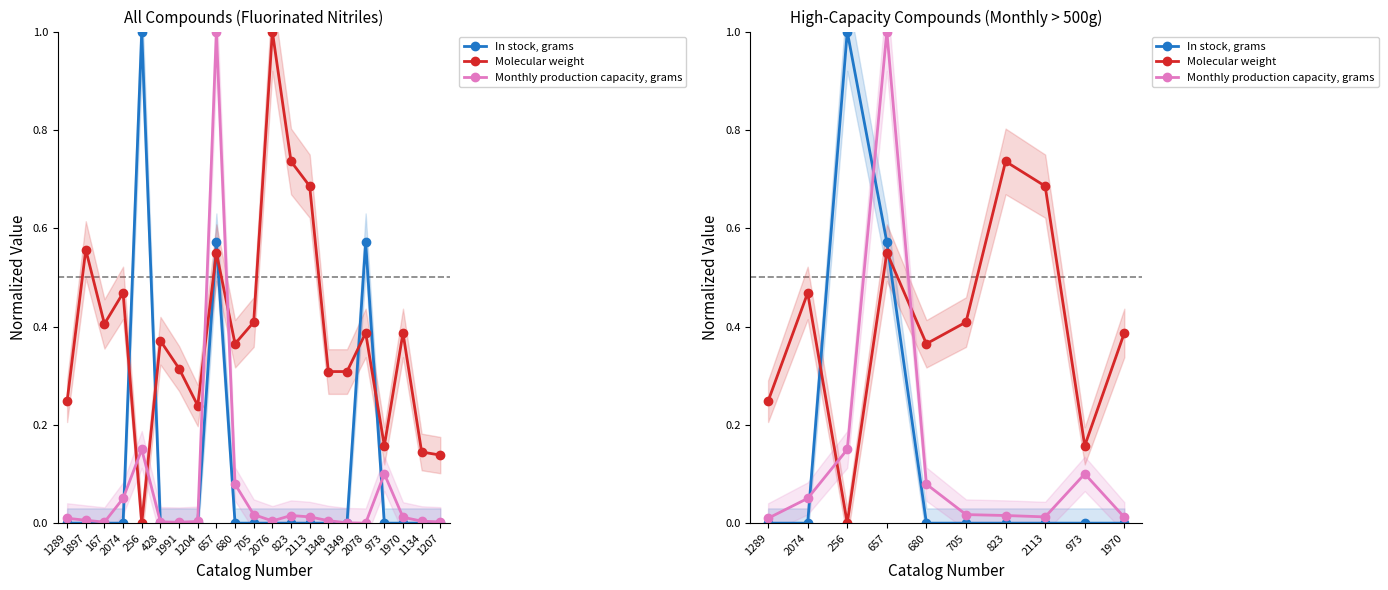

What is the difference between the maximum and minimum values in the Molecular weight series?

0.7